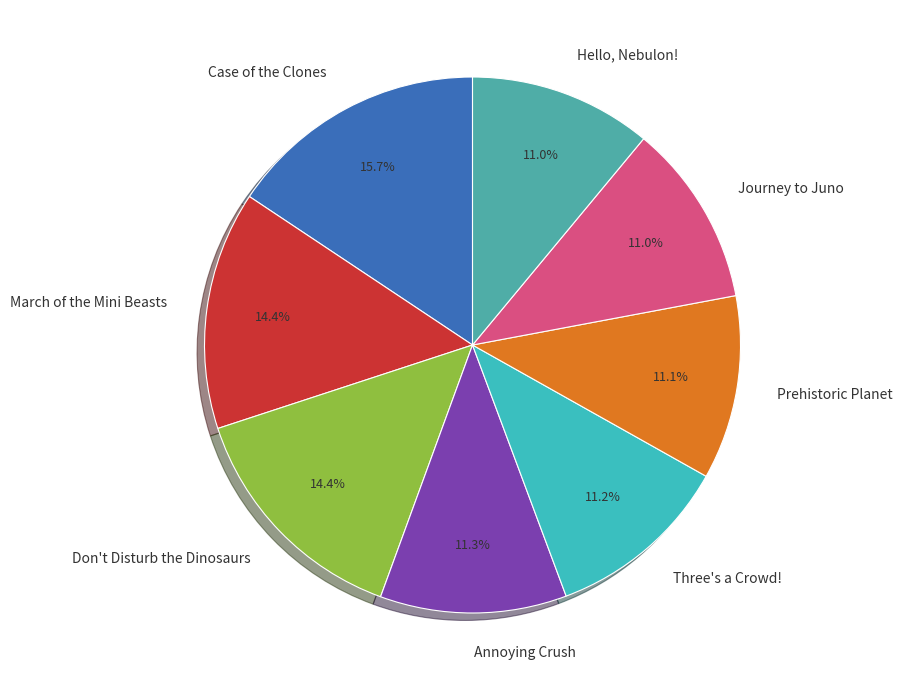

The Case of the Clones slice represents 16% of the pie. True or false?

True